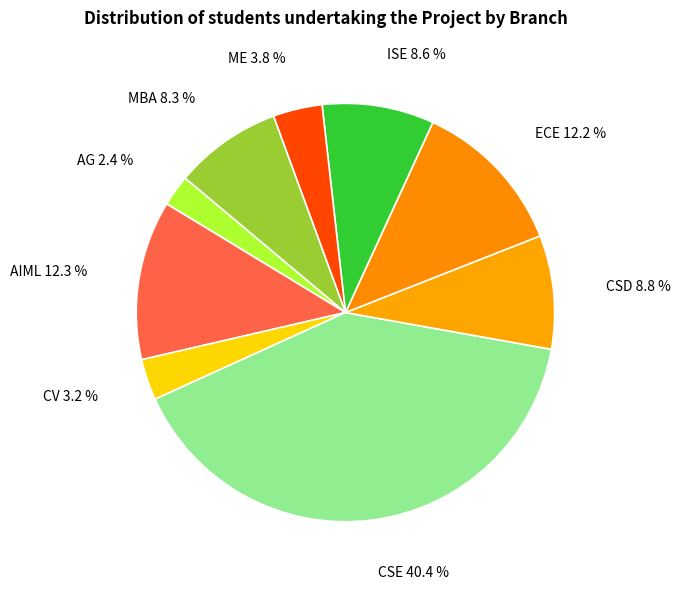

What is the ratio of the value at ECE to the value at MBA?

1.5